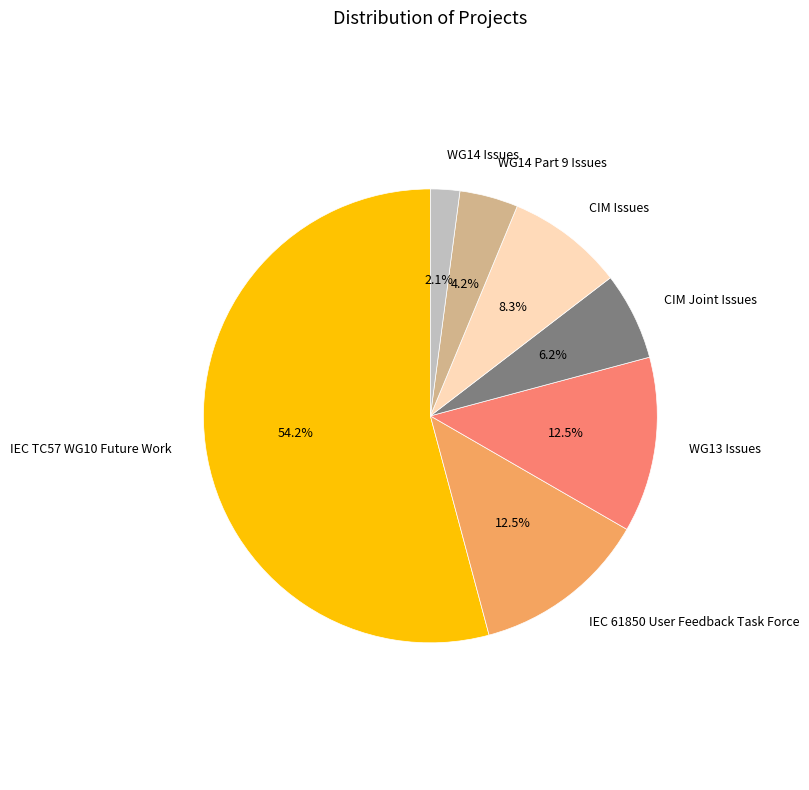

What is the largest slice in the pie chart?

IEC TC57 WG10 Future Work